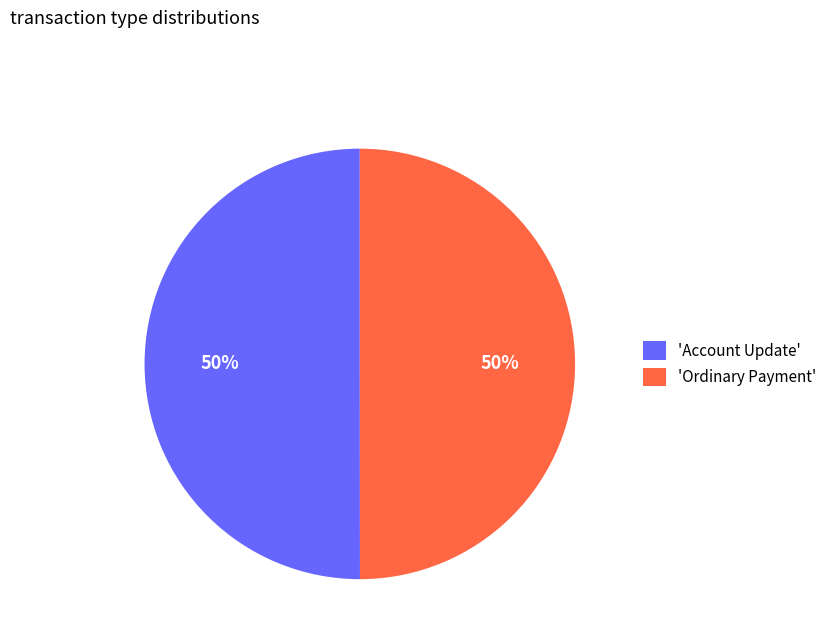

Approximately how many times larger is the value at 'Ordinary Payment' compared to 'Account Update'?

1.0